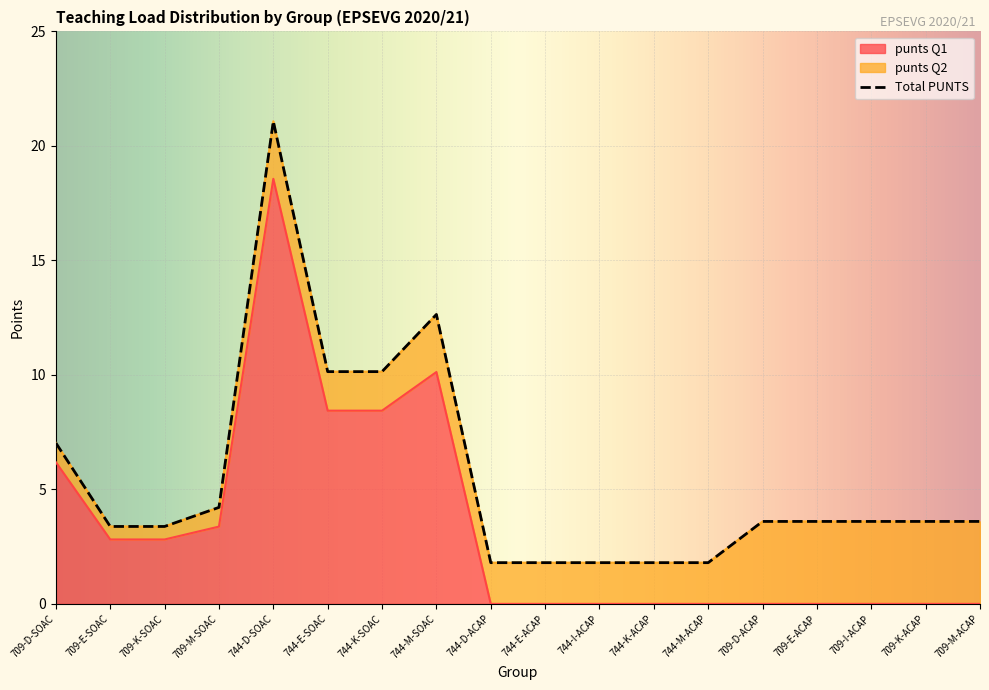

How many distinct data groups are displayed?

2